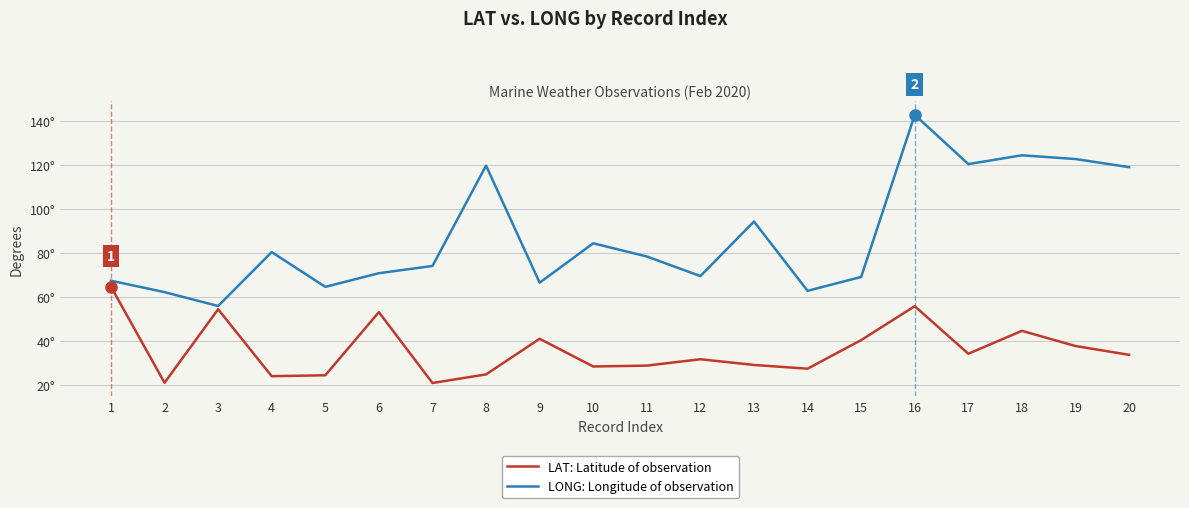

True or false: LAT: Latitude of observation and LONG: Longitude of observation intersect in this chart.

False